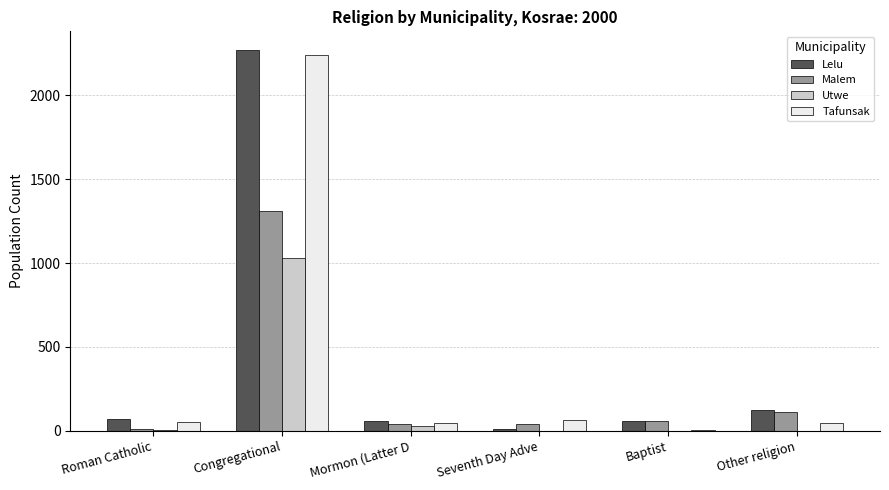

Count the number of data series in this chart.

4